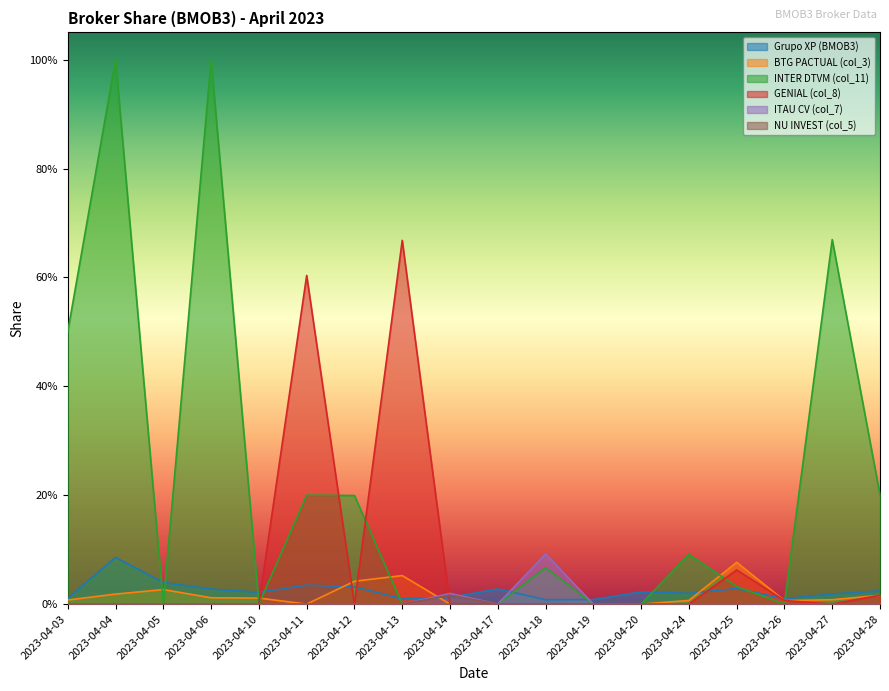

Which series has the widest spread of values?

INTER DTVM (col_11)